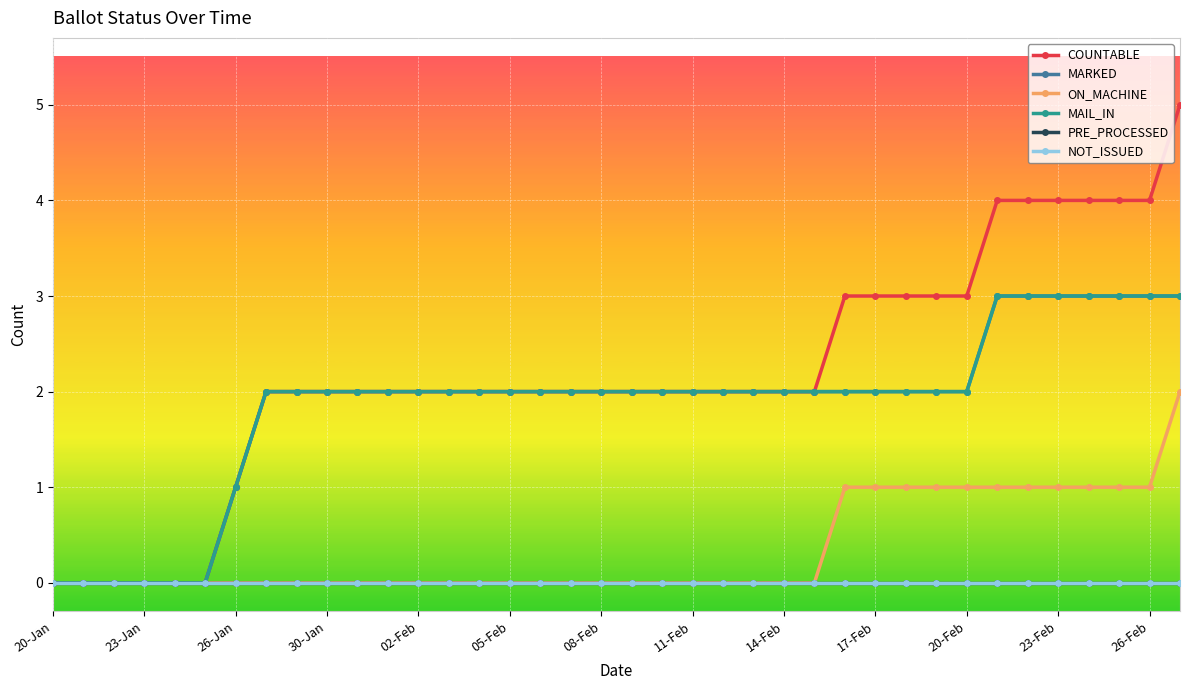

Rank the series by their maximum value, from lowest to highest.

PRE_PROCESSED, NOT_ISSUED, ON_MACHINE, MARKED, MAIL_IN, COUNTABLE